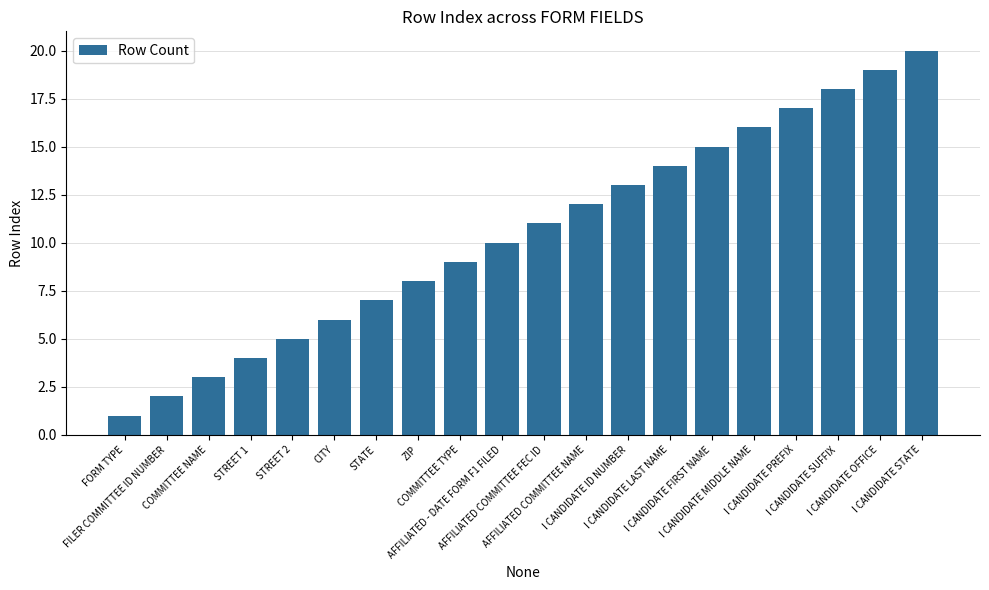

What is the label of the 10th bar from the right?

AFFILIATED COMMITTEE FEC ID